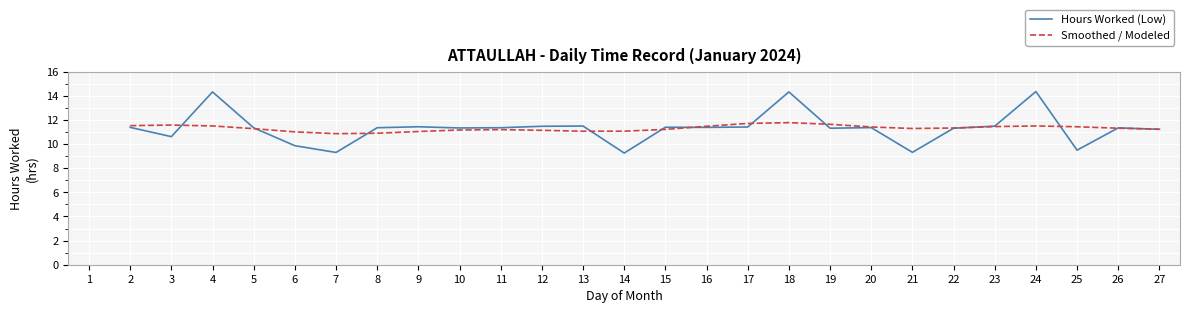

Is the value of Smoothed / Modeled at 25 greater than the value of Hours Worked (Low) at 20?

Yes